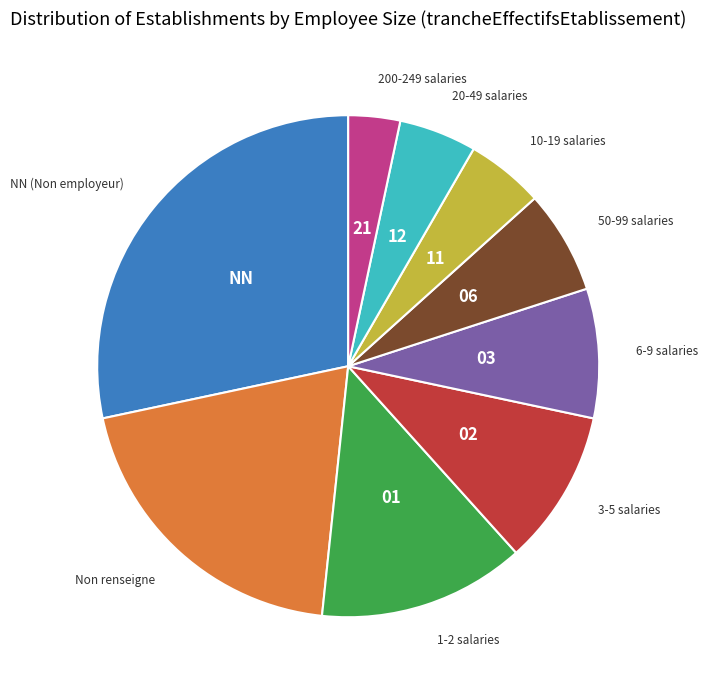

Does any single category account for the majority?

No